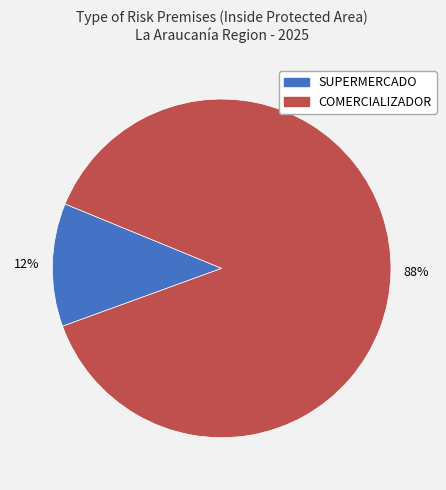

Rank the categories by value from lowest to highest.

SUPERMERCADO, COMERCIALIZADOR